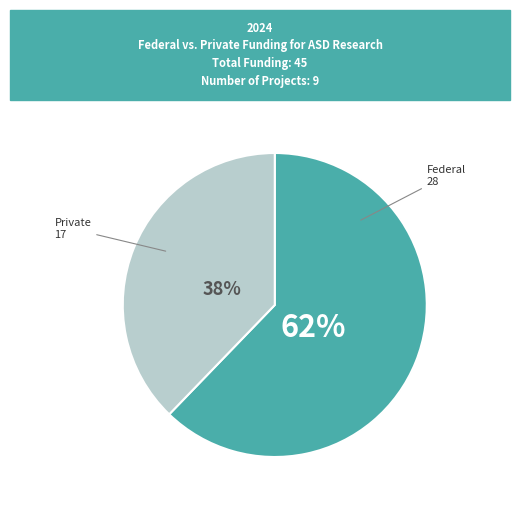

To the nearest percent, what is the difference between the largest and smallest slice percentages?

24%